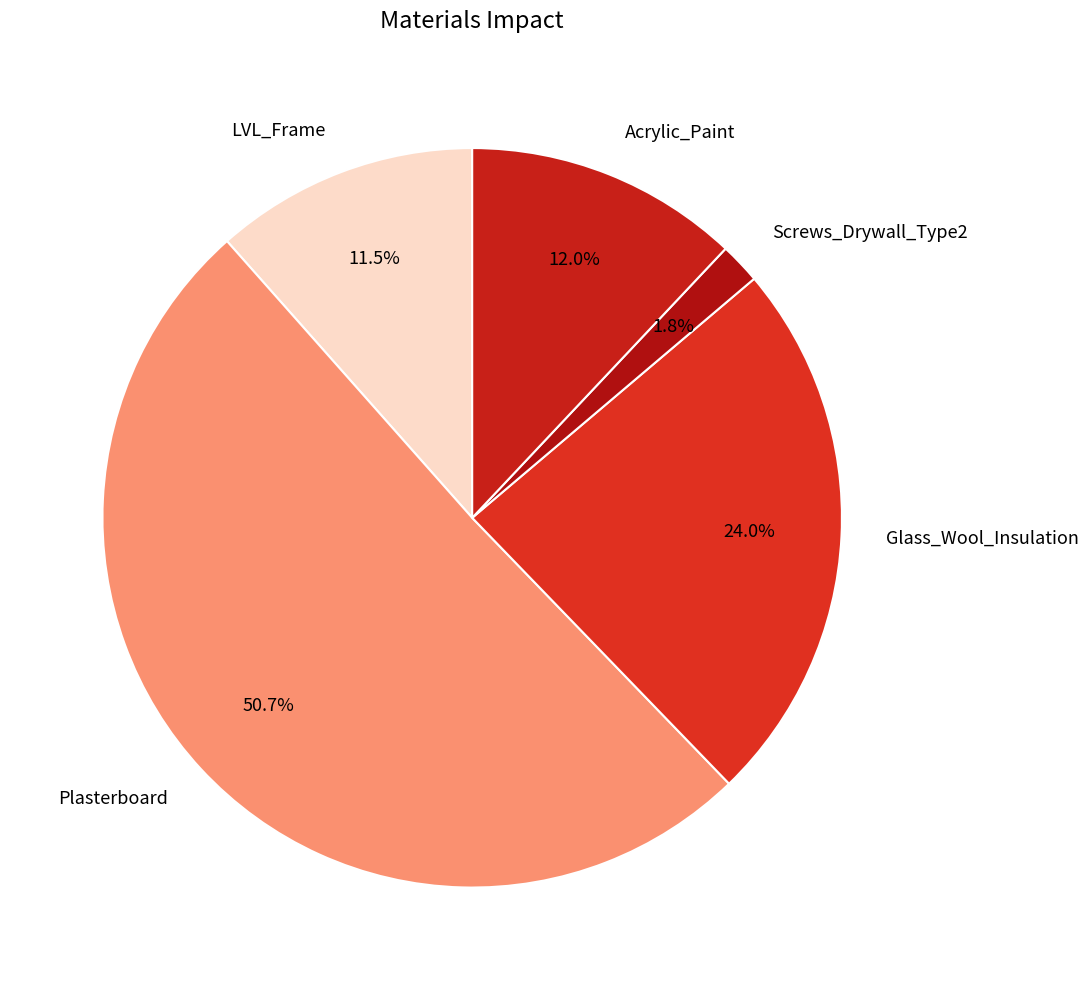

What percentage is the Acrylic_Paint slice, to the nearest percent?

12%